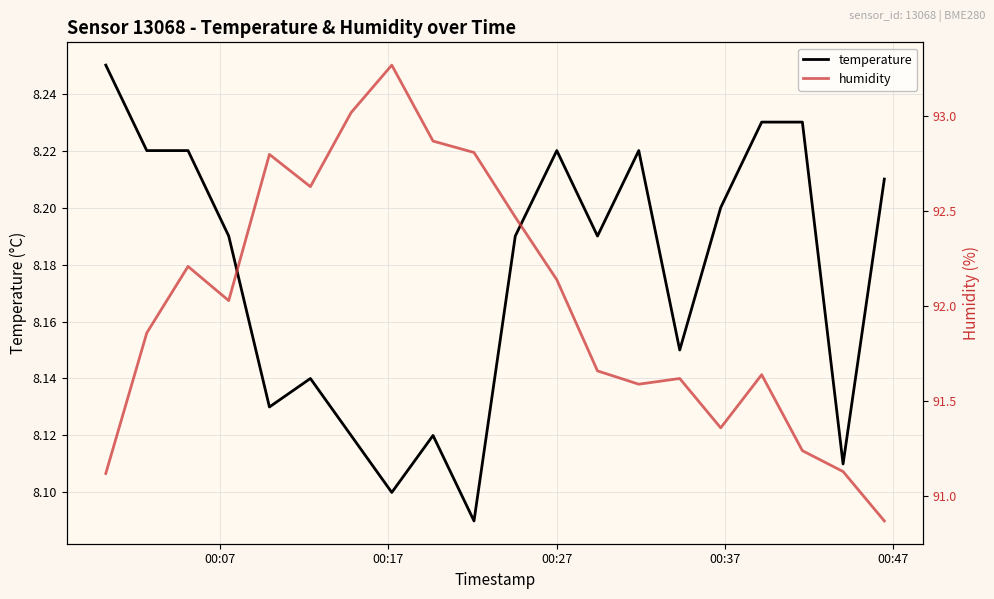

What is the sum of all humidity values?

1840.3